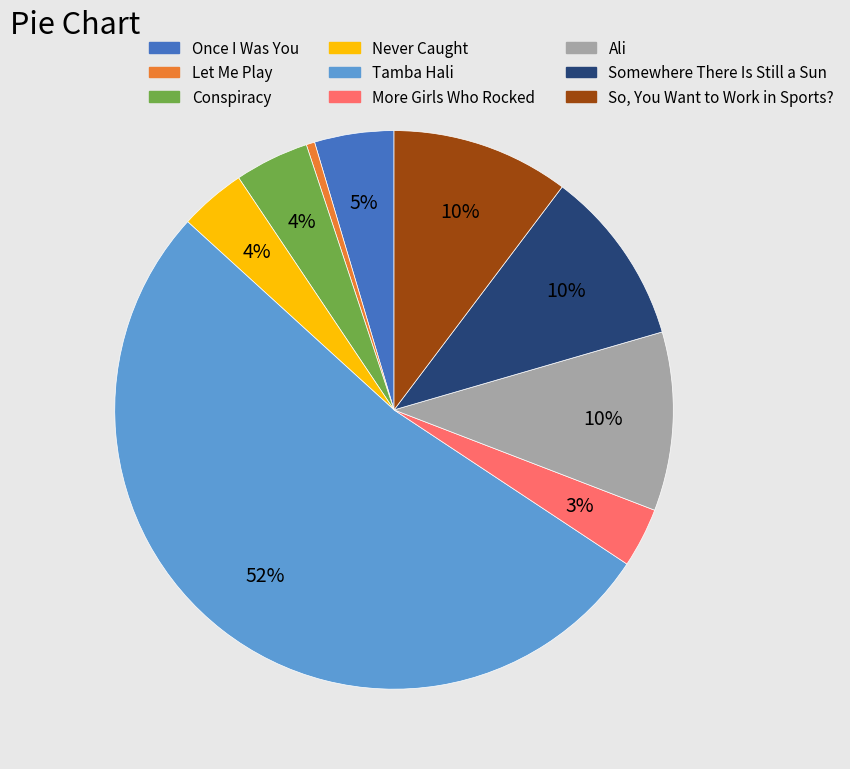

Approximately how many times larger is the value at Conspiracy compared to Let Me Play?

8.8